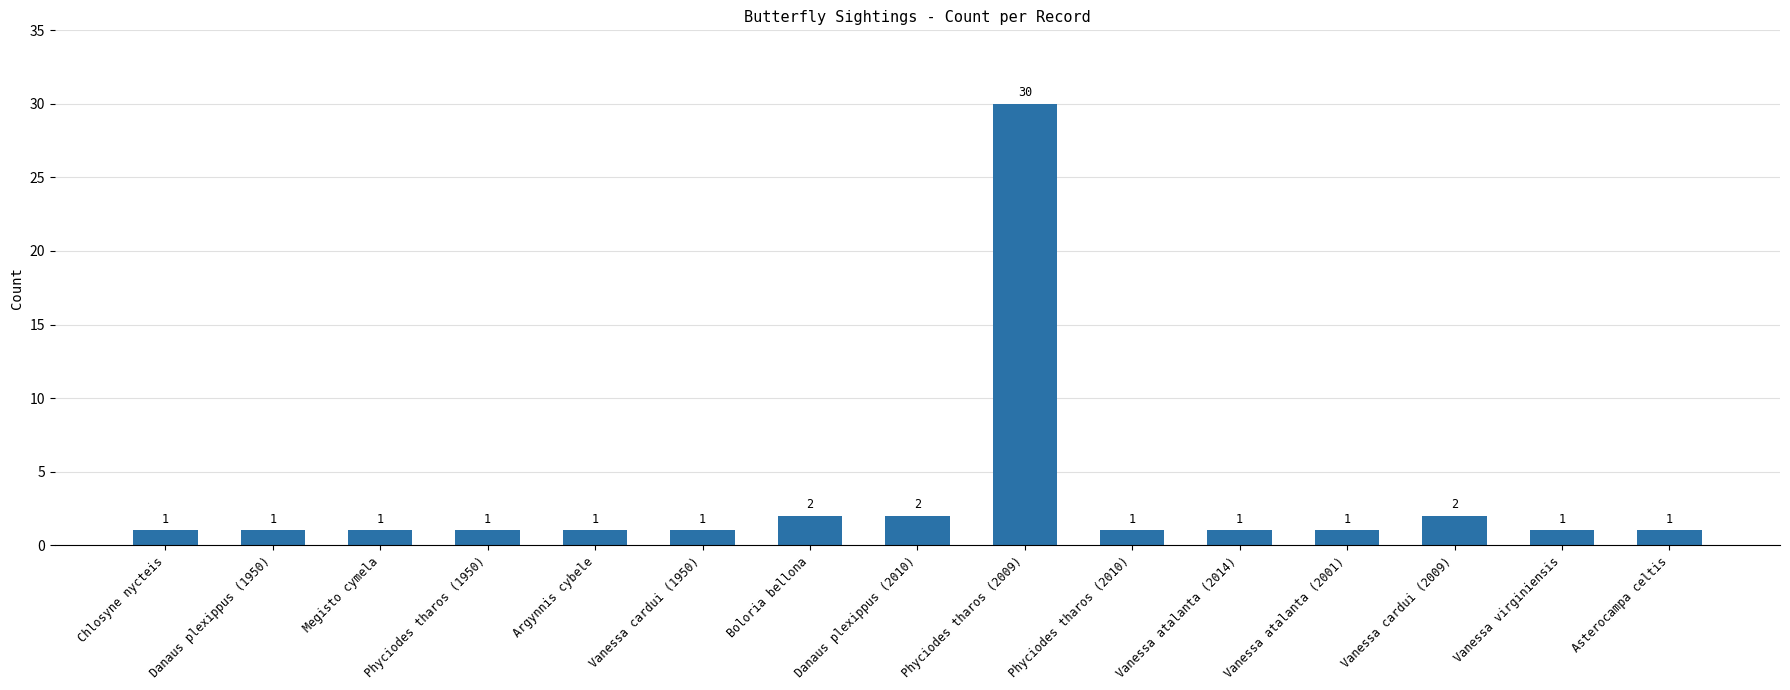

At which category does the chart reach its peak across all series?

Phyciodes tharos (2009)